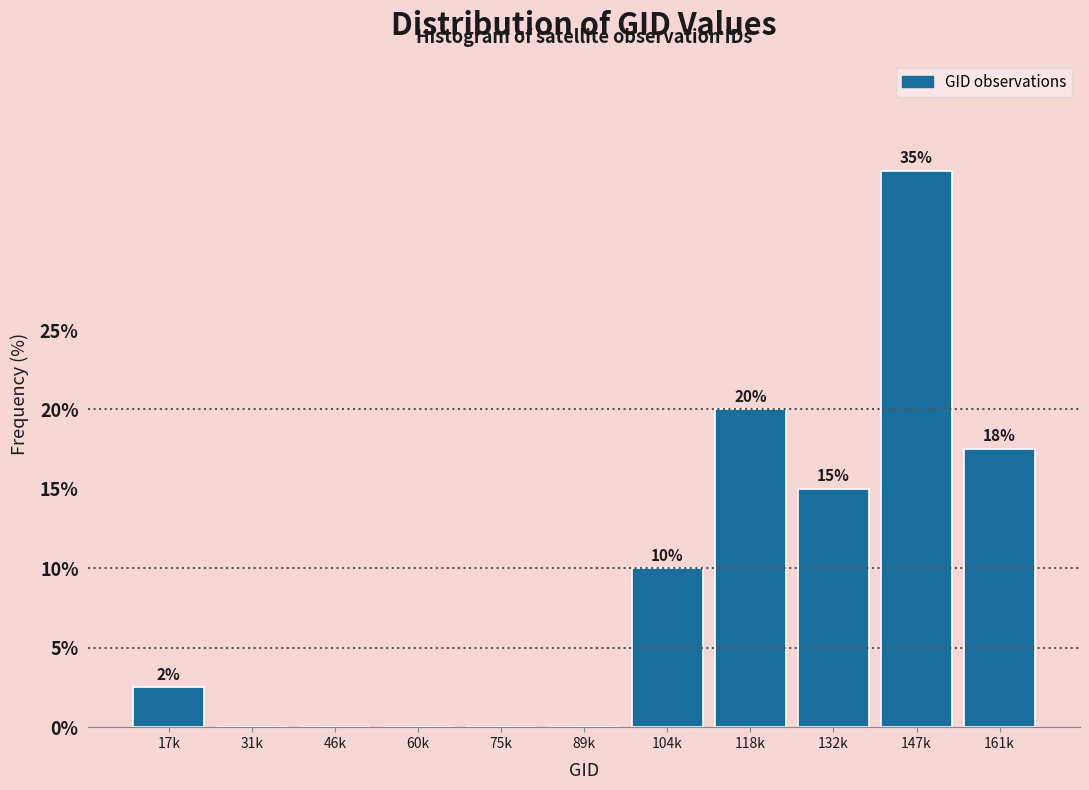

What is the sum of the values at 60k and 104k?

10.0